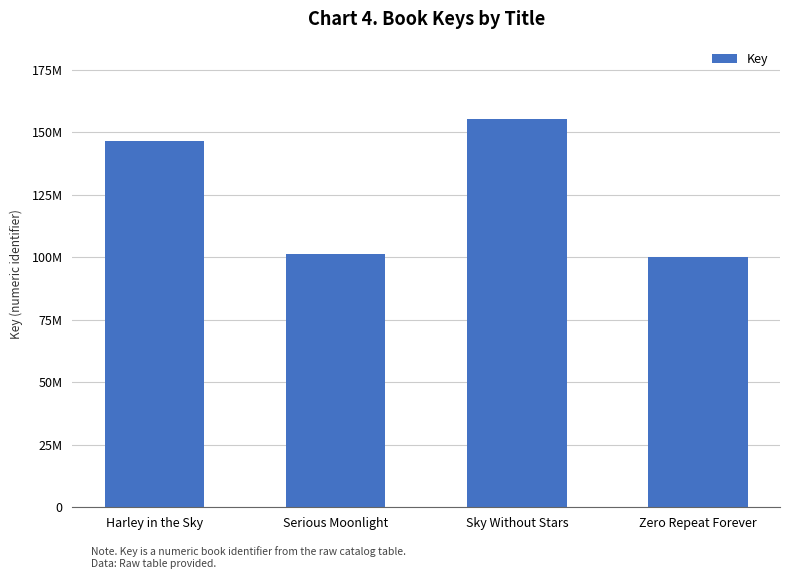

Does the chart contain any negative values?

No